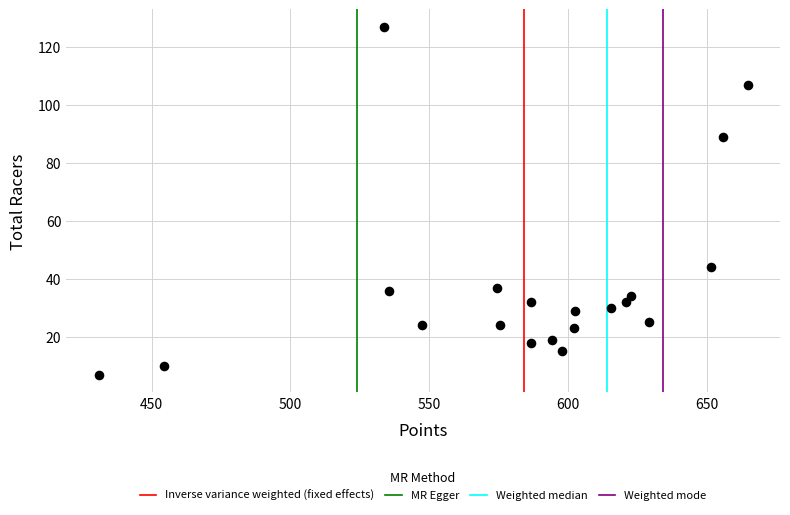

What is the range of Y values (max minus min)?

120